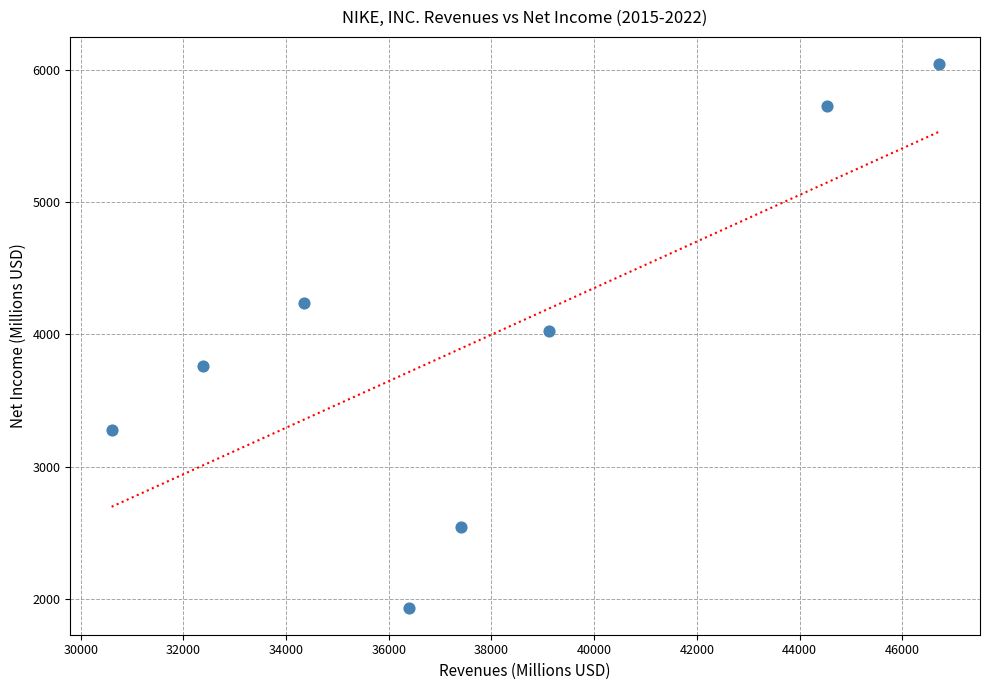

What is the average X value?

37686